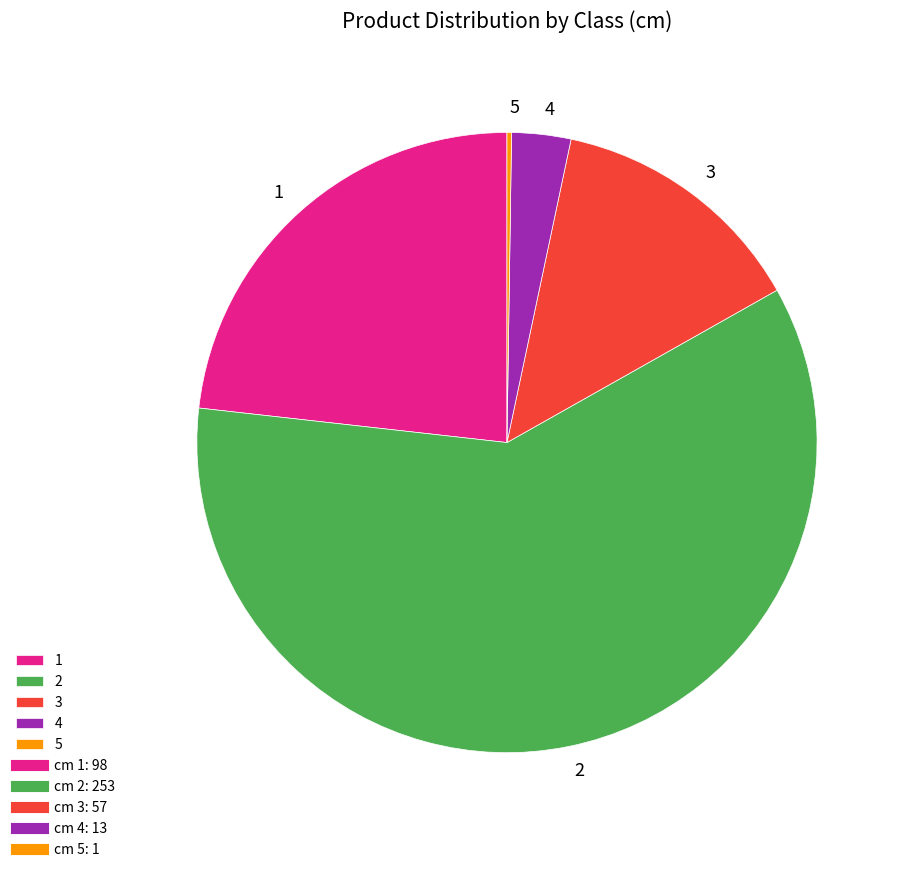

Which has a higher value, 4 or 3?

3